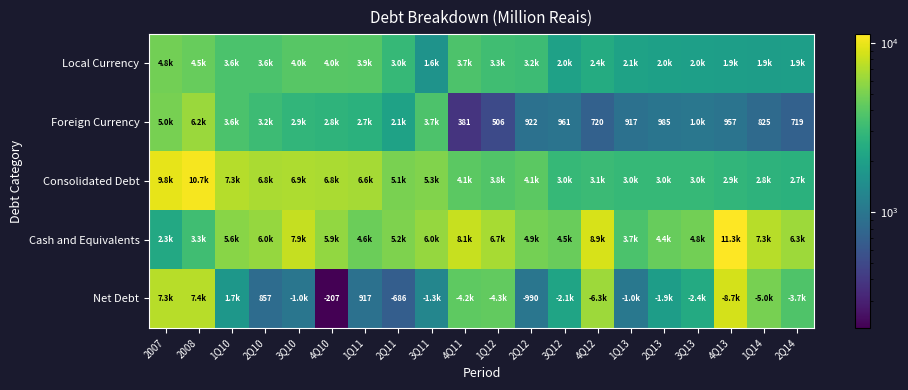

How many data points does each series have?

20